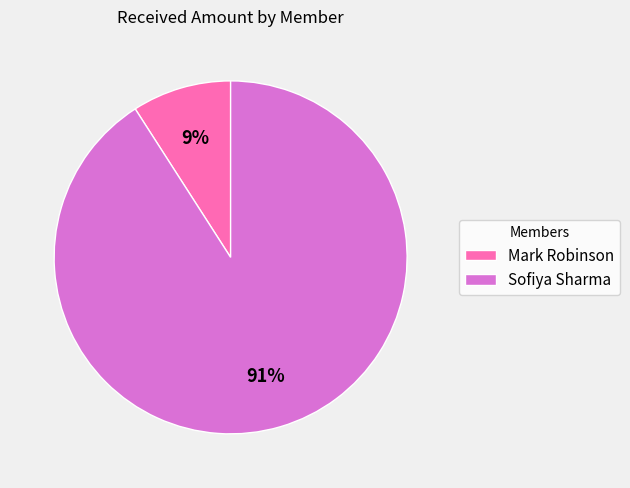

To the nearest percent, what percentage of the pie is Sofiya Sharma?

91%